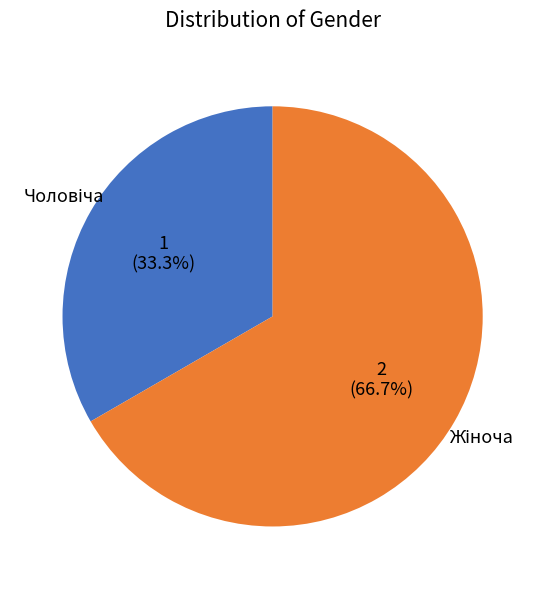

Is there a majority slice in this chart?

Yes